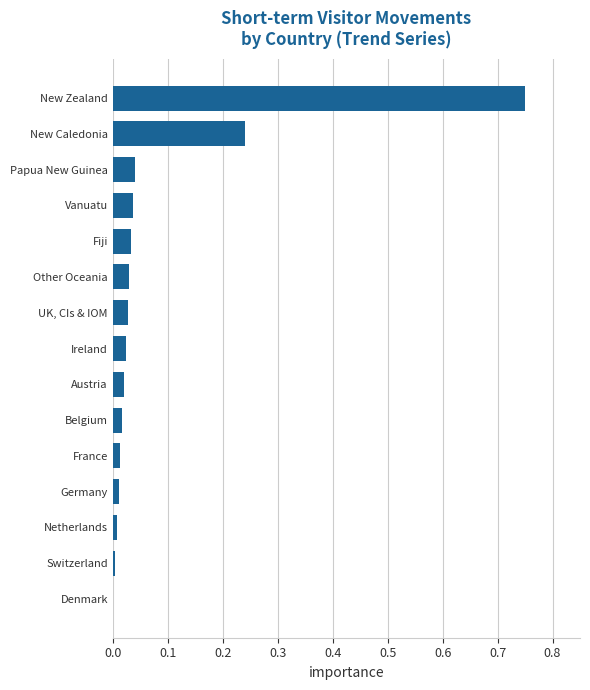

The value at Belgium is 0.0. True or false?

True